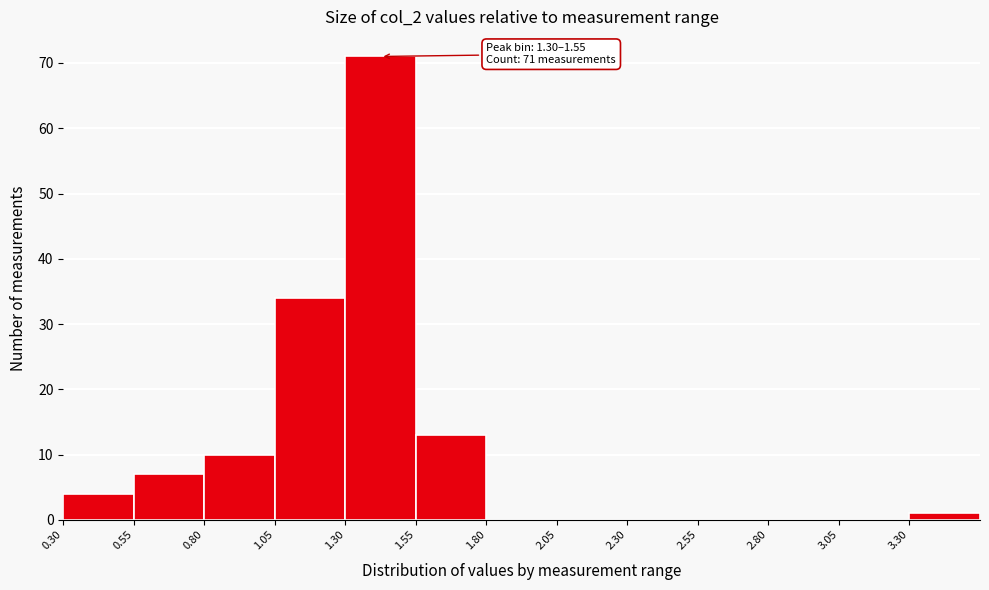

Over which range of the x-axis is the bar tallest?

1.30 to 1.55